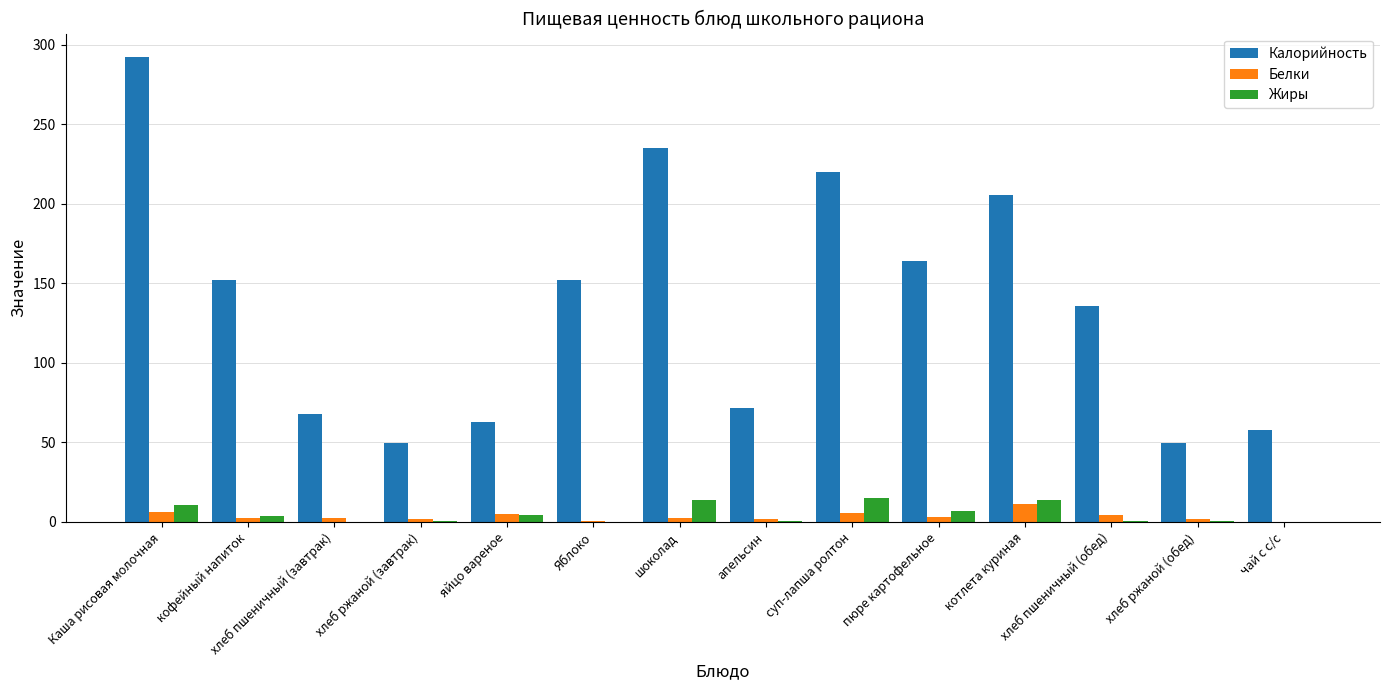

Are the bars grouped side by side (vs. stacked)?

Yes